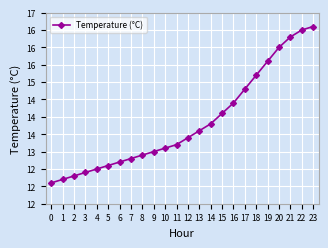

At which label is the value closest to 14?

15